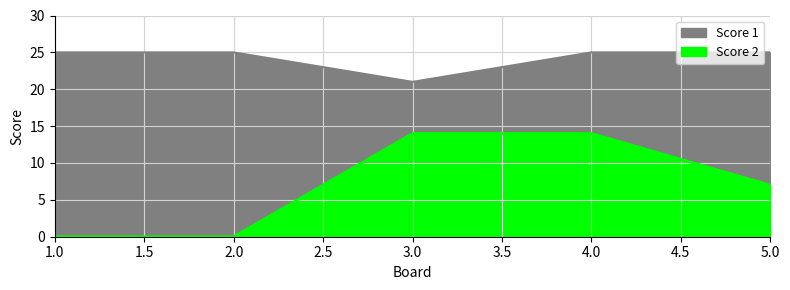

The Score 1 series shows 25 at 5. True or false?

True